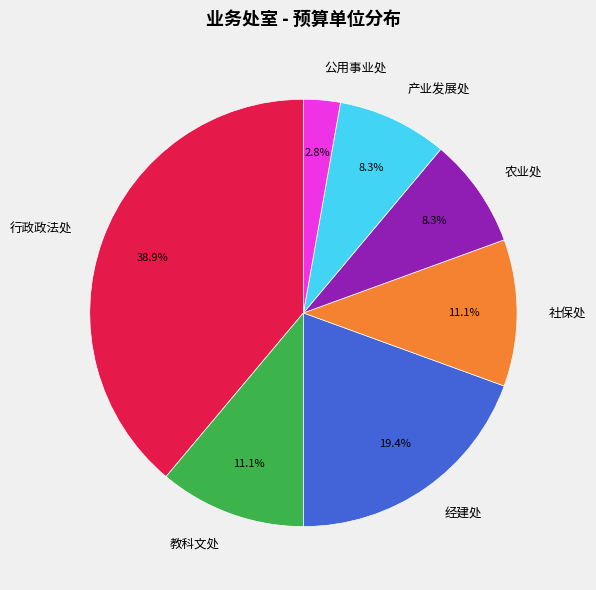

What is the ratio of the value at 行政政法处 to the value at 农业处?

4.7